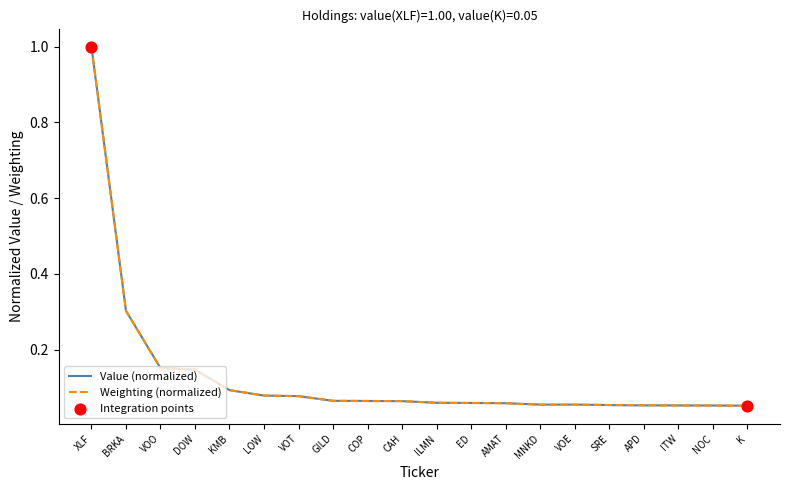

Which series changed the most between VOO and APD?

Value (normalized)